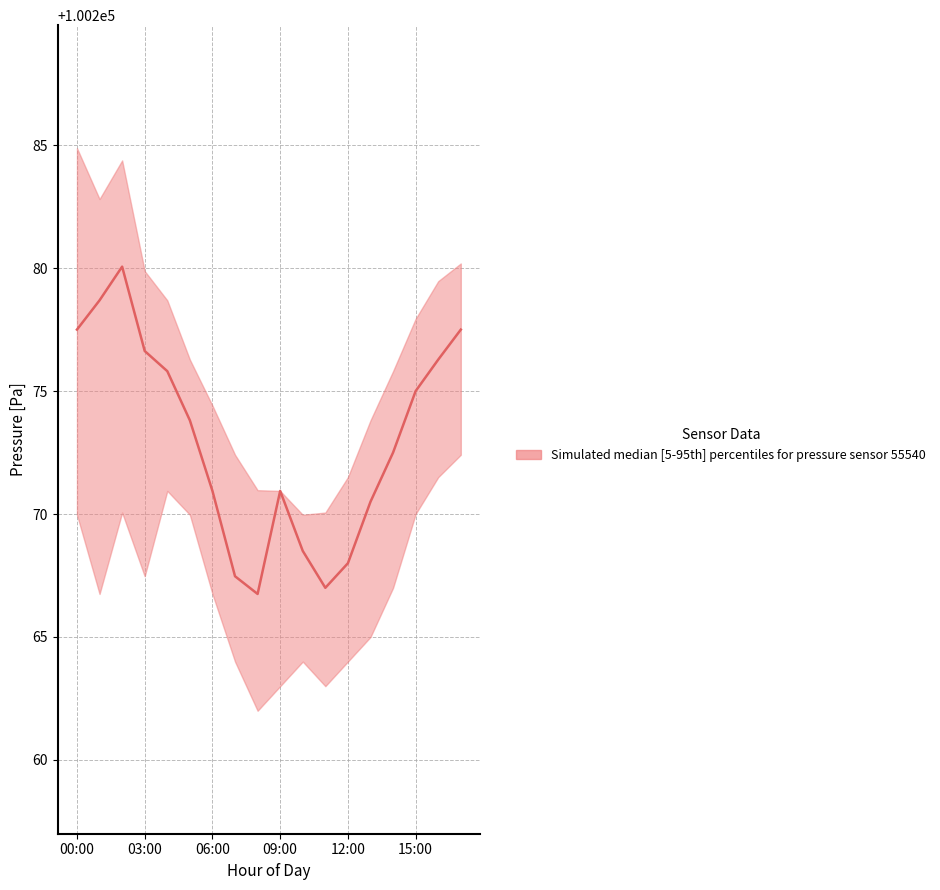

What is the spread (max minus min) of values at 15:00?

7.9